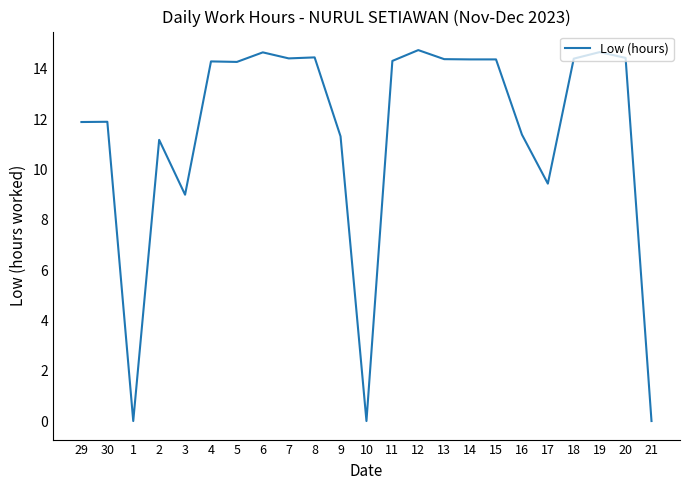

What position from the right is 19?

3